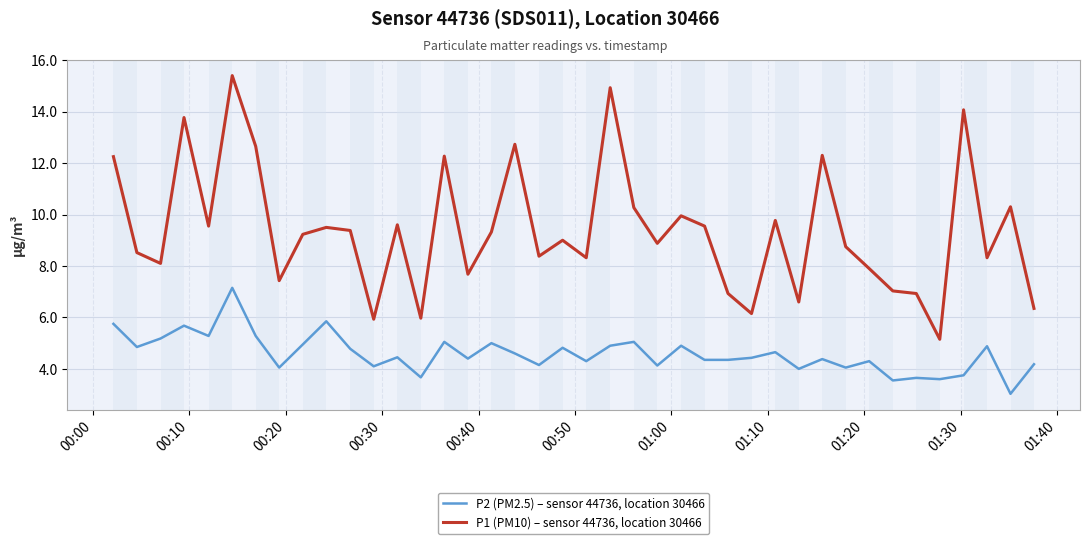

Which series has the widest spread of values?

P1 (PM10) – sensor 44736, location 30466